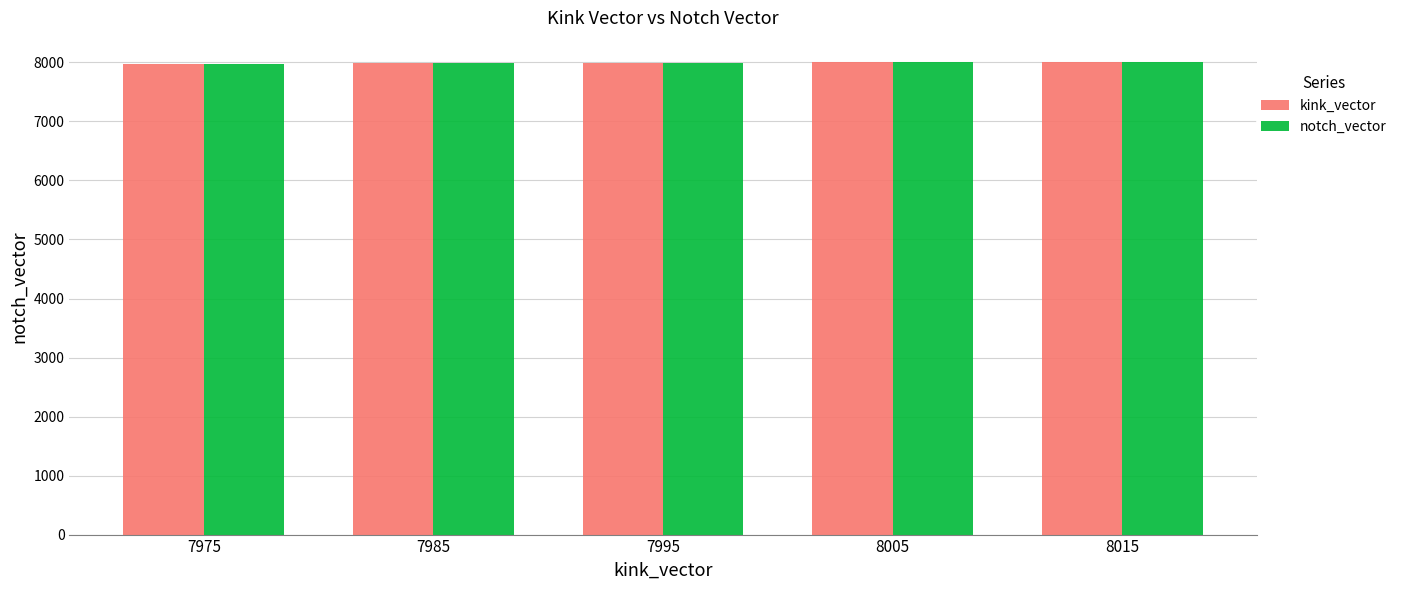

What is the sum of all notch_vector values?

39975